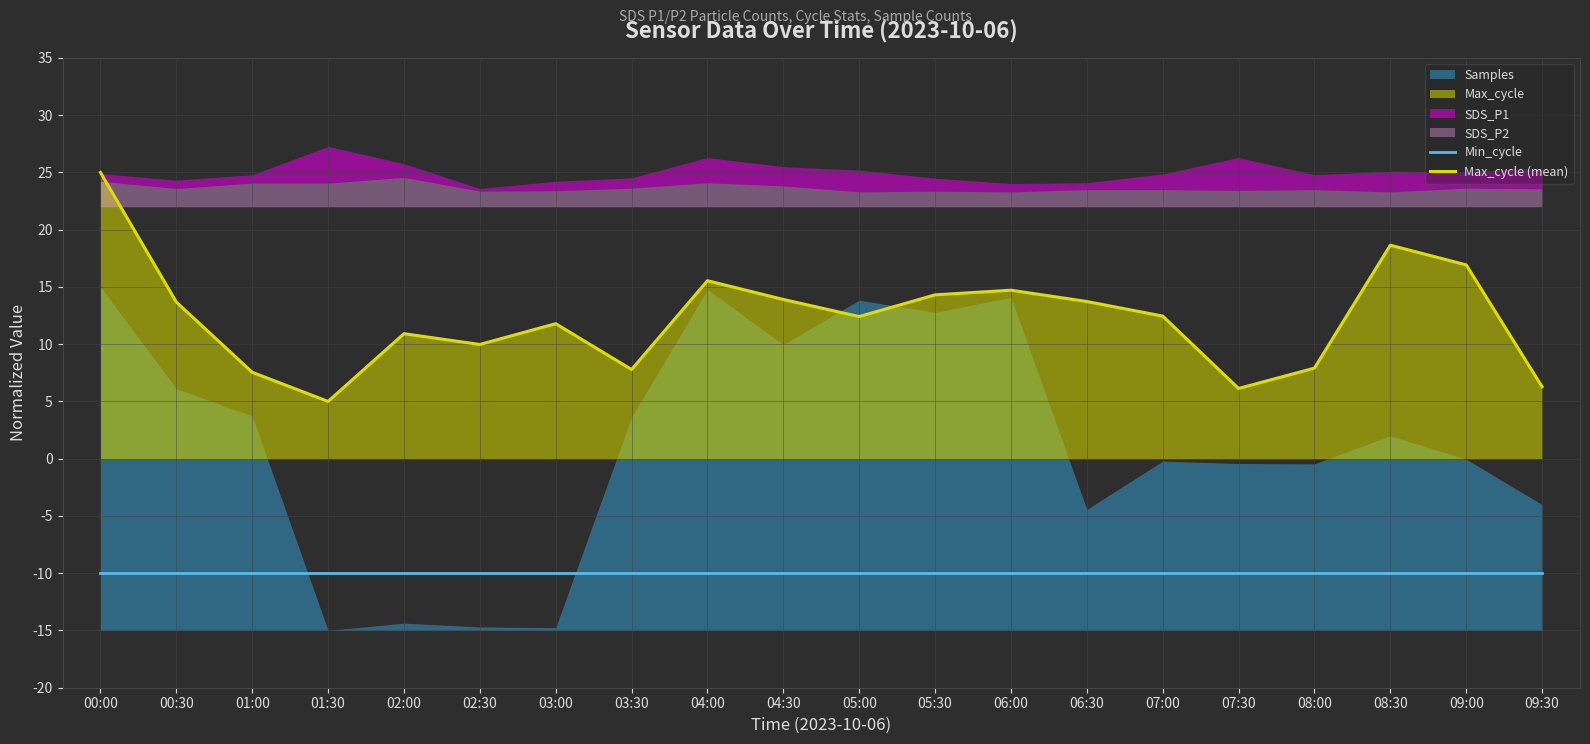

Reading left to right, extract all data points from this chart.

Min_cycle: 00:00=-10.0	00:30=-10.0	01:00=-10.0	01:30=-10.0	02:00=-10.0	02:30=-10.0	03:00=-10.0	03:30=-10.0	04:00=-10.0	04:30=-10.0	05:00=-10.0	05:30=-10.0	06:00=-10.0	06:30=-10.0	07:00=-10.0	07:30=-10.0	08:00=-10.0	08:30=-10.0	09:00=-10.0	09:30=-10.0
Max_cycle (mean): 00:00=25.0	00:30=13.7	01:00=7.5	01:30=5.0	02:00=10.9	02:30=10.0	03:00=11.8	03:30=7.8	04:00=15.5	04:30=13.9	05:00=12.4	05:30=14.3	06:00=14.7	06:30=13.7	07:00=12.5	07:30=6.1	08:00=7.9	08:30=18.6	09:00=16.9	09:30=6.3